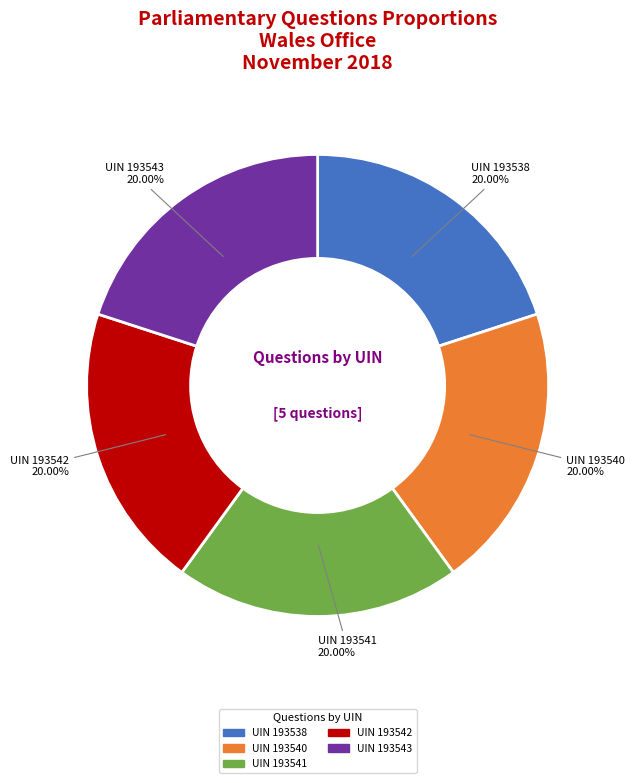

Is there any slice that represents more than half of the pie?

No